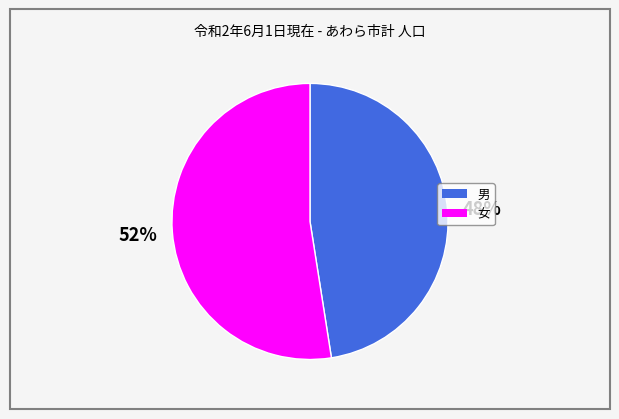

To the nearest percent, what is the average slice percentage?

50%